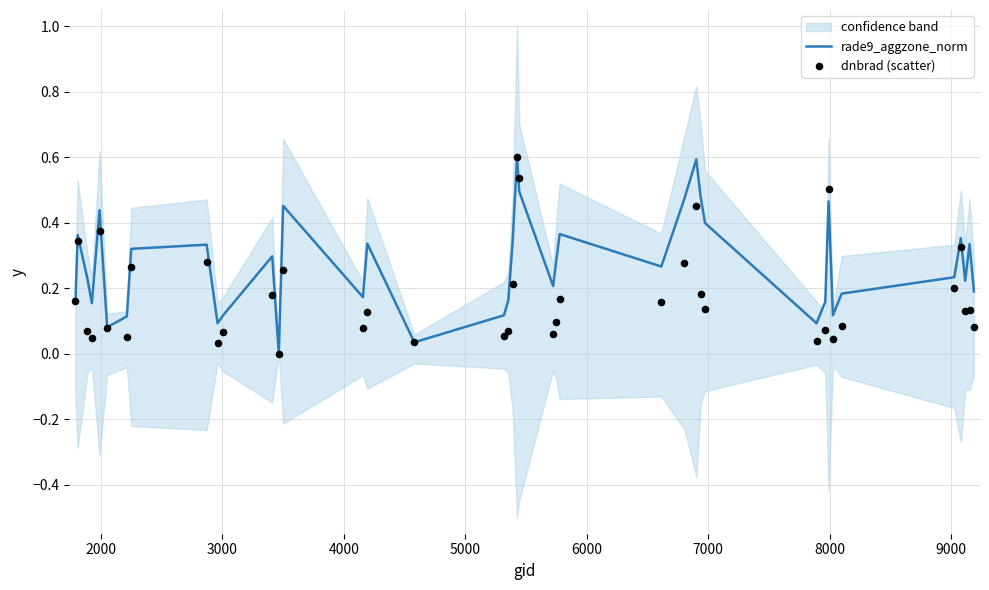

What is the maximum value for rade9_aggzone_norm?

0.6